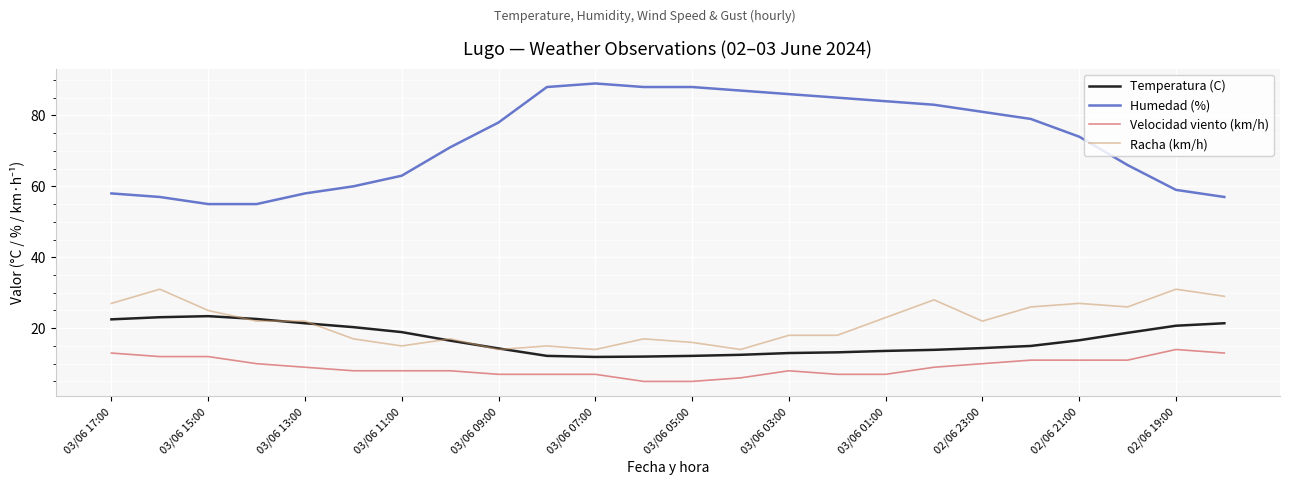

What is the lowest value of the Racha (km/h) series?

14.0